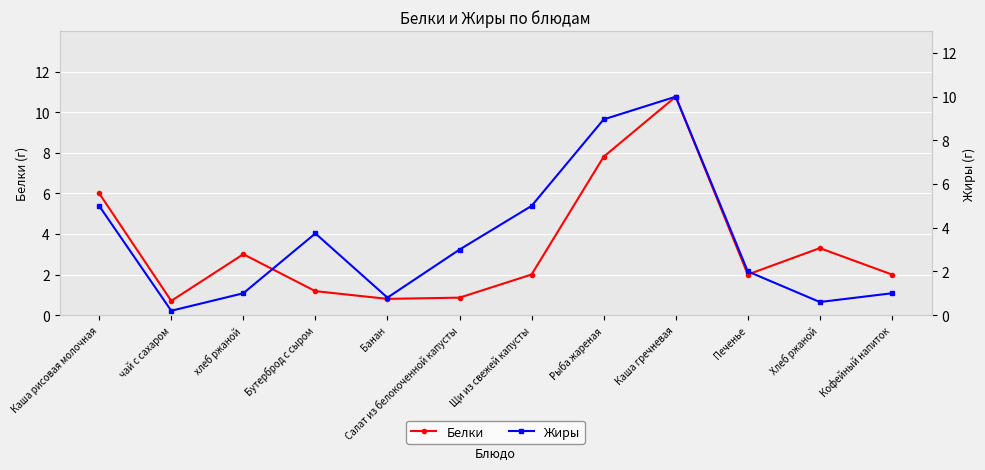

Is the value of Белки at Щи из свежей капусты greater than the value of Жиры at Каша гречневая?

No